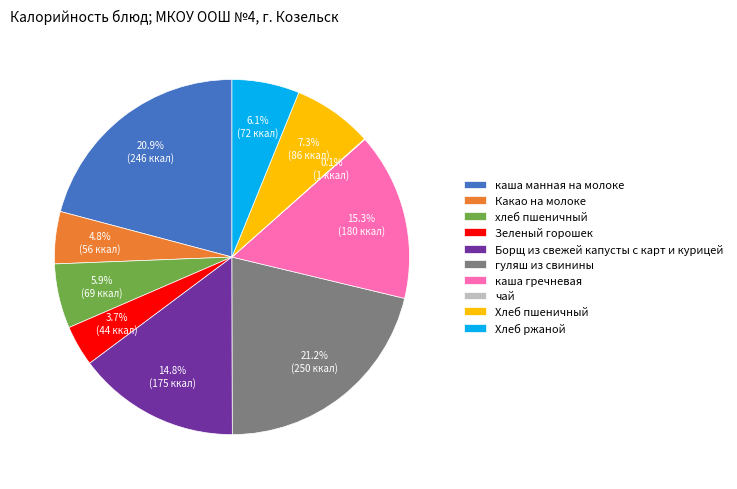

Does гуляш из свинины represent more than half of the total?

No